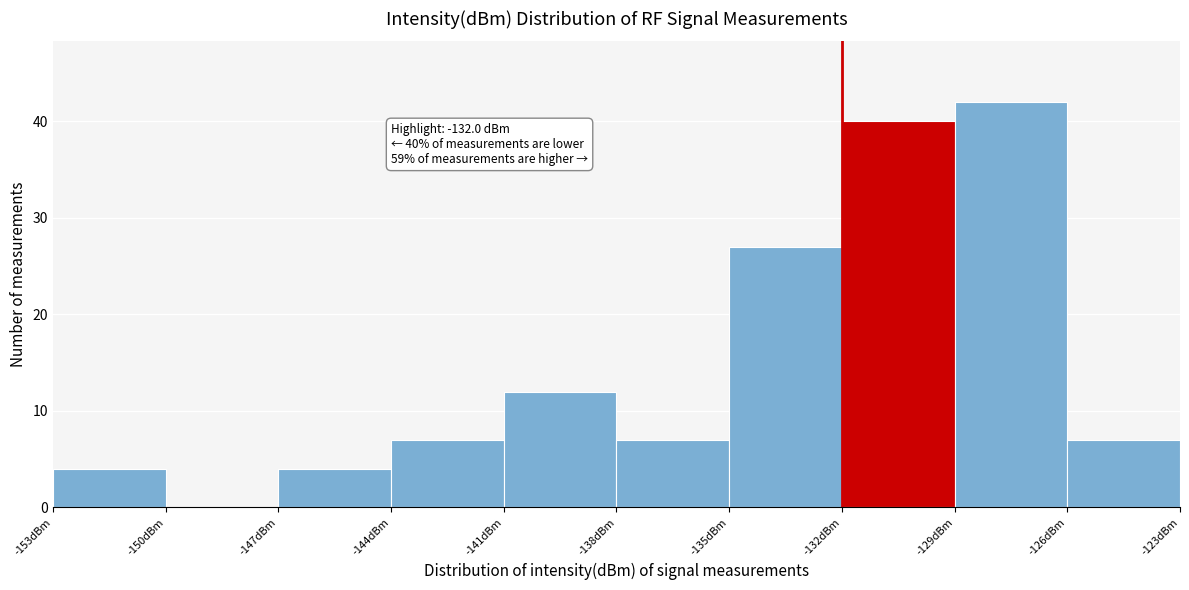

Which range on the x-axis has the tallest bar?

-129 to -126